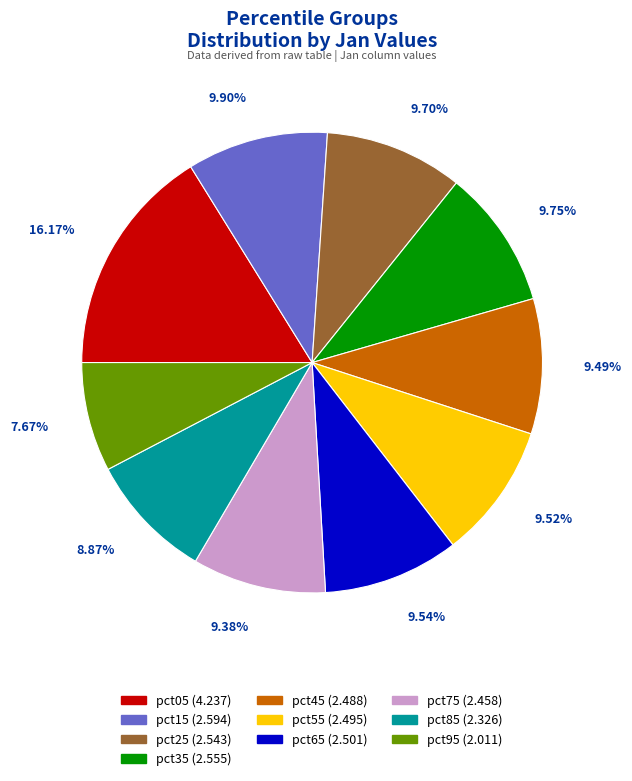

How many slices are in this pie chart?

10